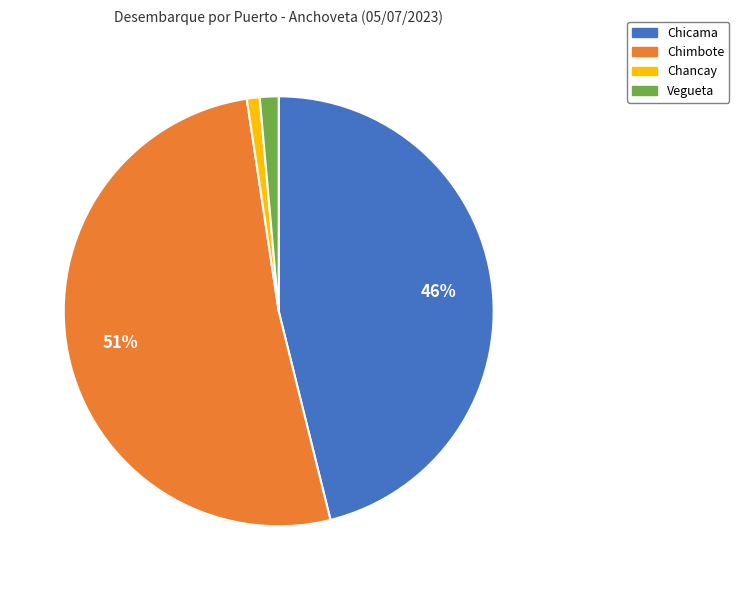

Is Chancay the majority of the pie?

No